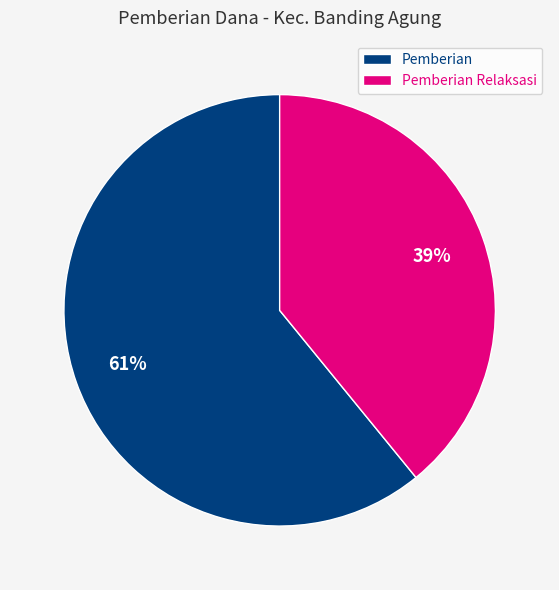

To the nearest percent, what is the difference between the largest and smallest slice percentages?

22%